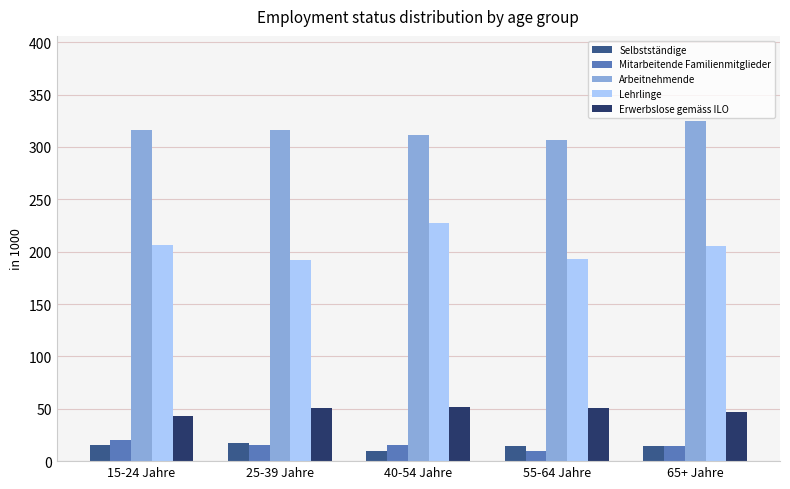

Which category has the highest value in the Lehrlinge series?

40-54 Jahre